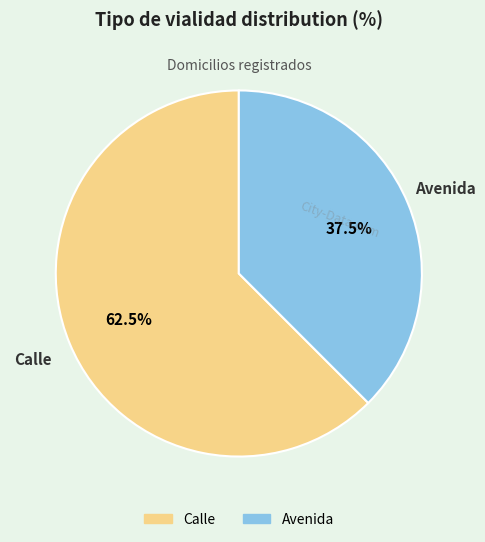

The Avenida slice represents 46% of the pie. True or false?

False